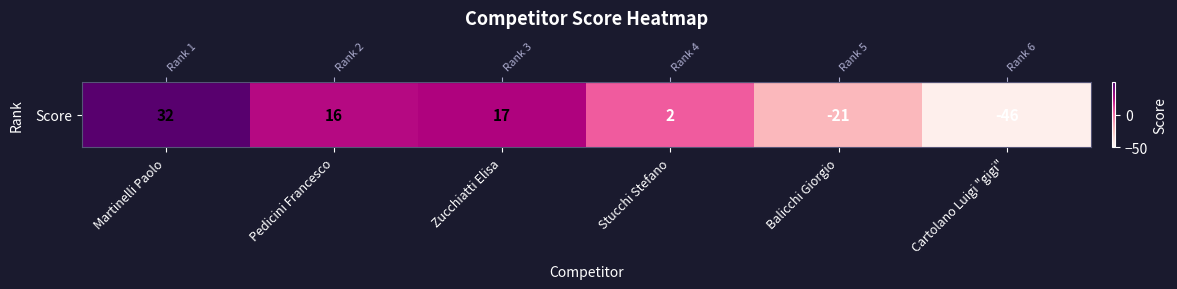

At which label does the data first exceed 16?

Martinelli Paolo